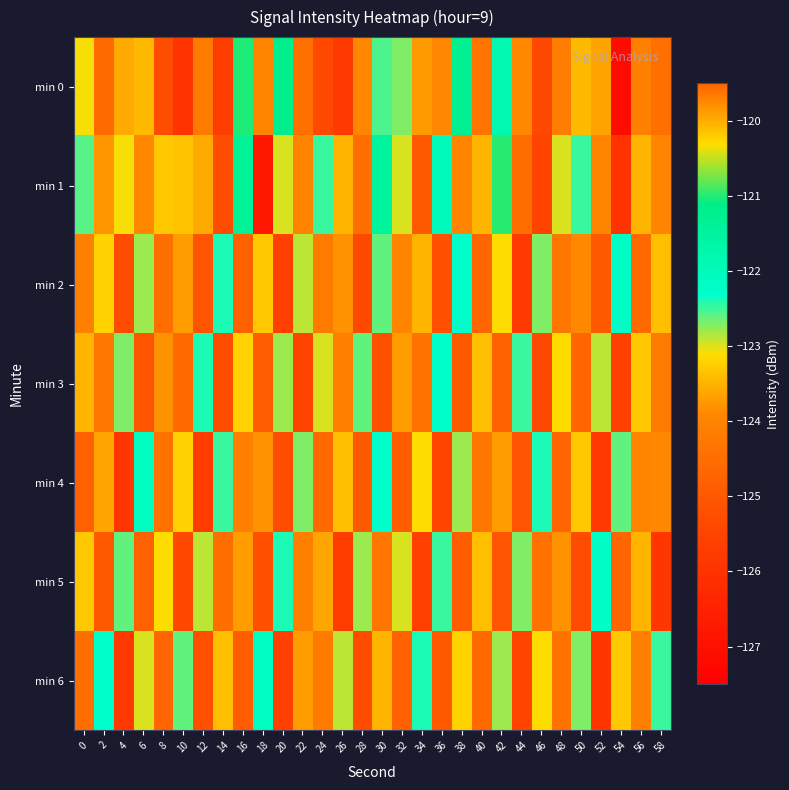

List the series in order of their peak value, highest first.

min 1, min 0, min 4, min 6, min 2, min 5, min 3